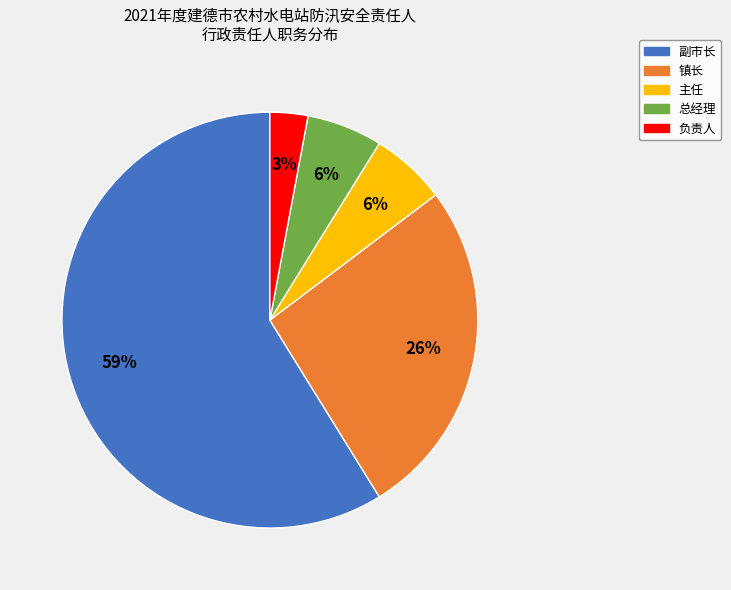

What is the smallest slice in the pie chart?

负责人